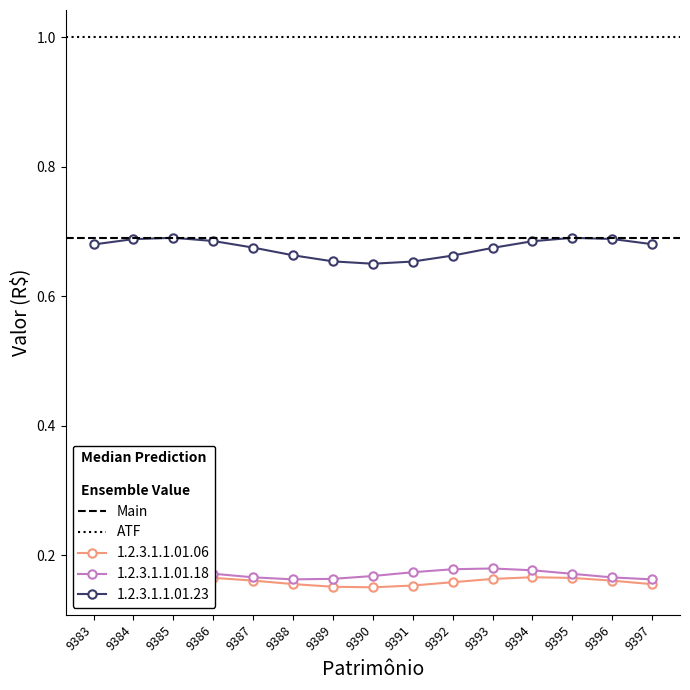

Is it true that Main (median) equals 0.7 at 9383?

True